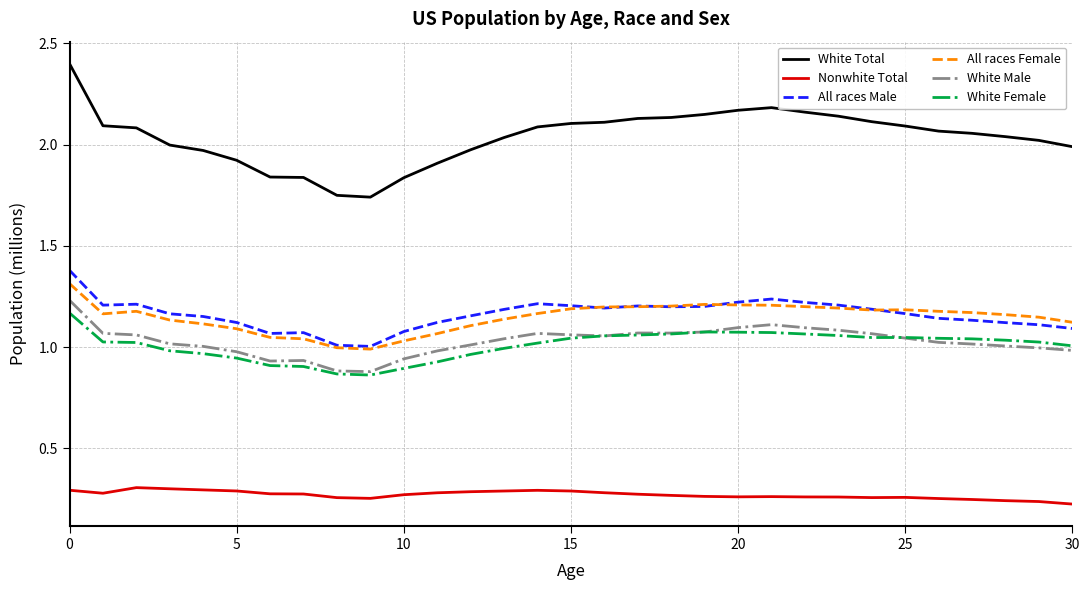

What is the maximum value shown in the chart?

2.4